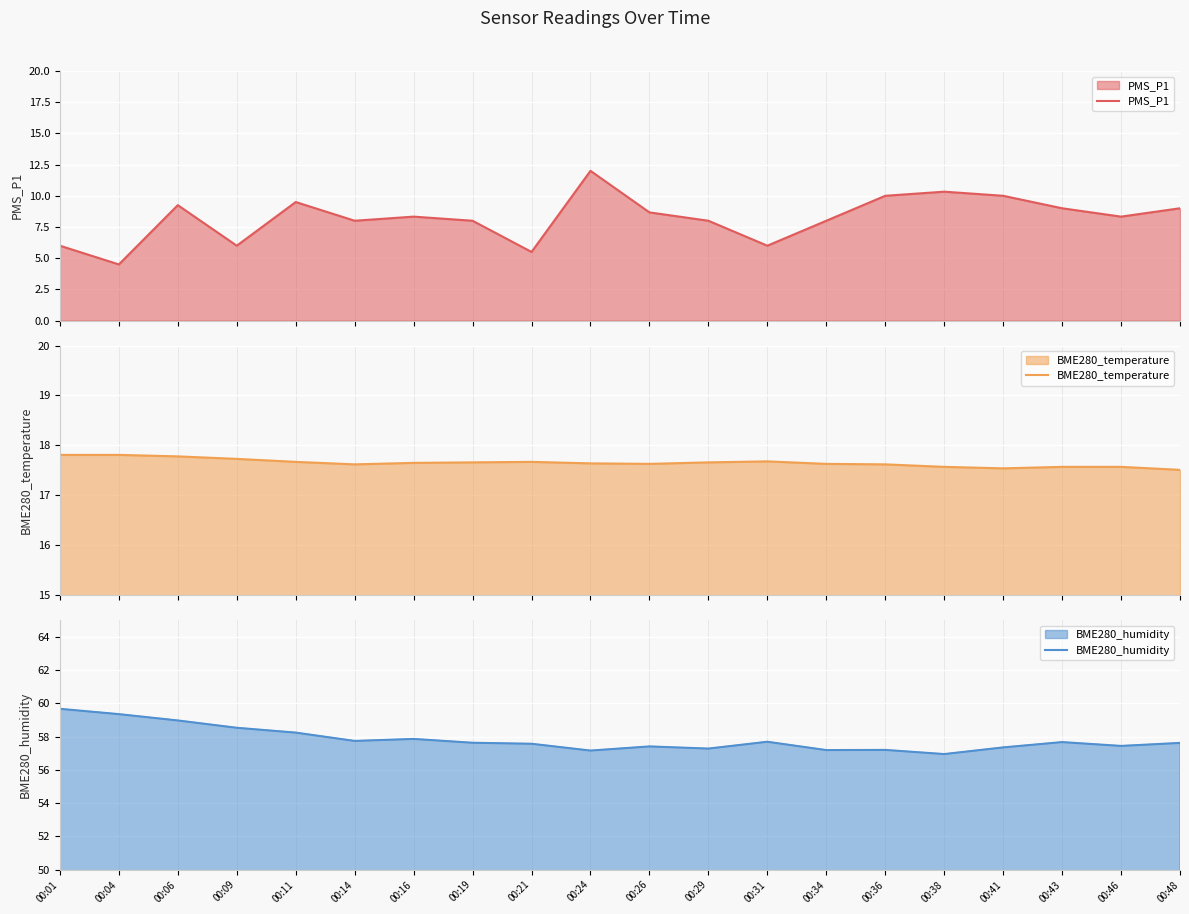

What is the value of the PMS_P1 point at the 11th from the left?

8.7